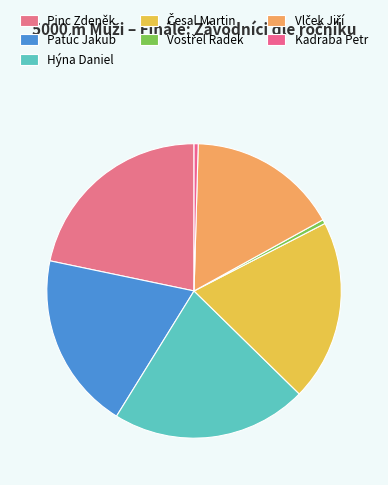

The Česal Martin slice represents 12% of the pie. True or false?

False